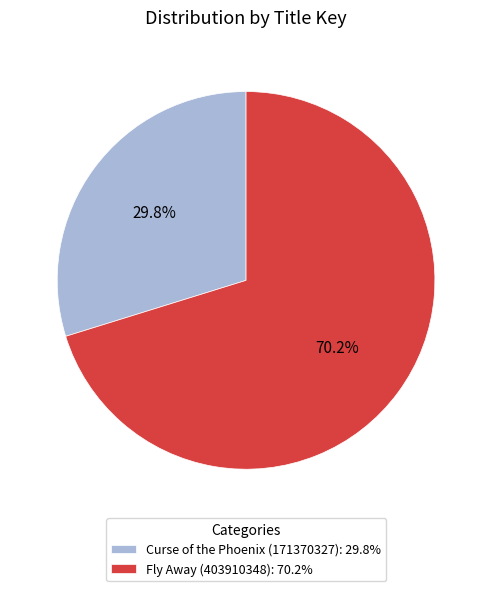

Combined, do Curse of the Phoenix (171370327) and Fly Away (403910348) account for over 50%?

Yes